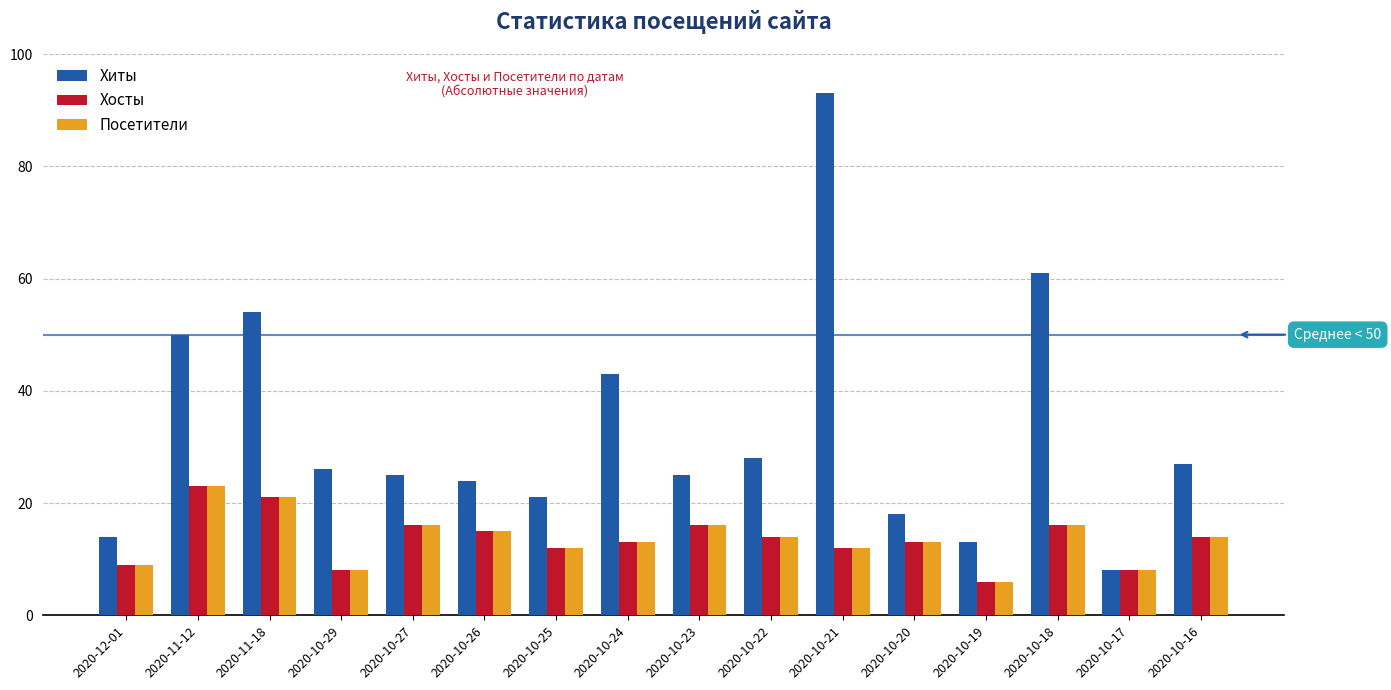

Which category has the lowest value across all series?

2020-10-19